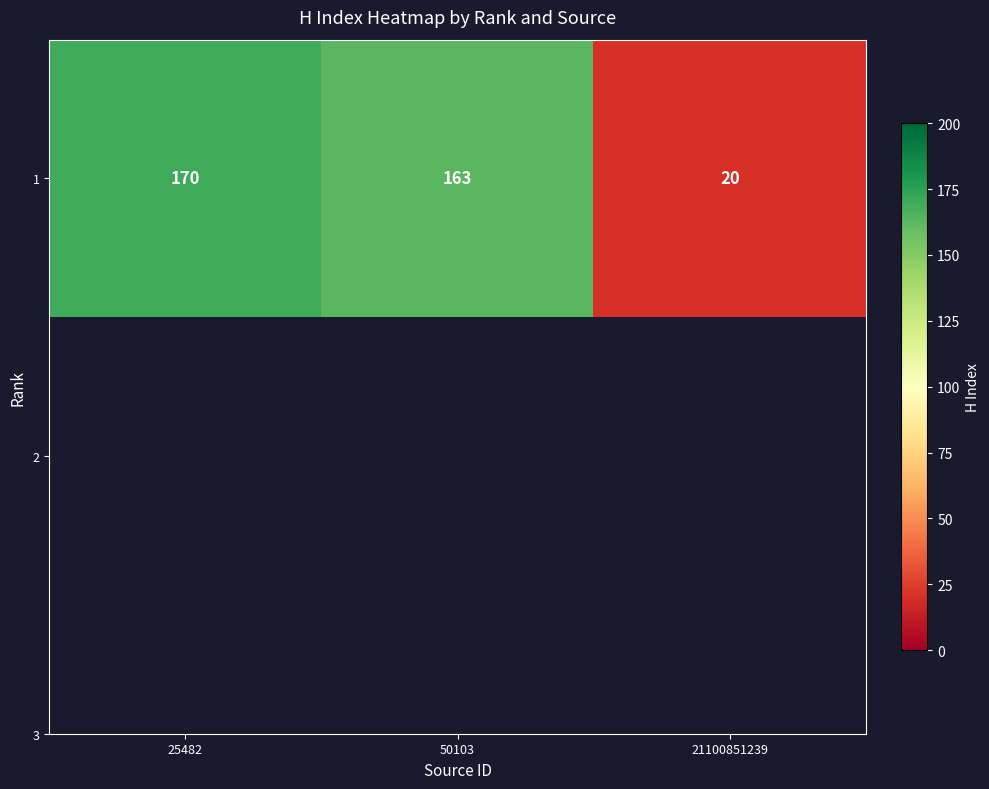

What is the difference between the maximum and minimum values?

150